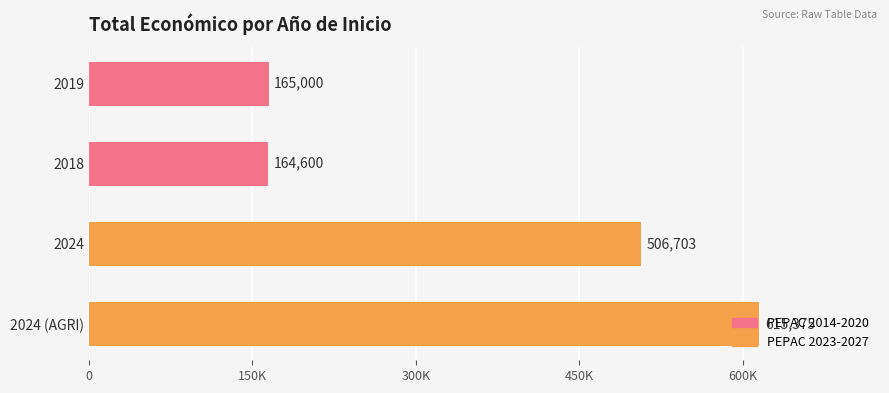

Rank the categories by value from lowest to highest.

2018, 2019, 2024, 2024 (AGRI)